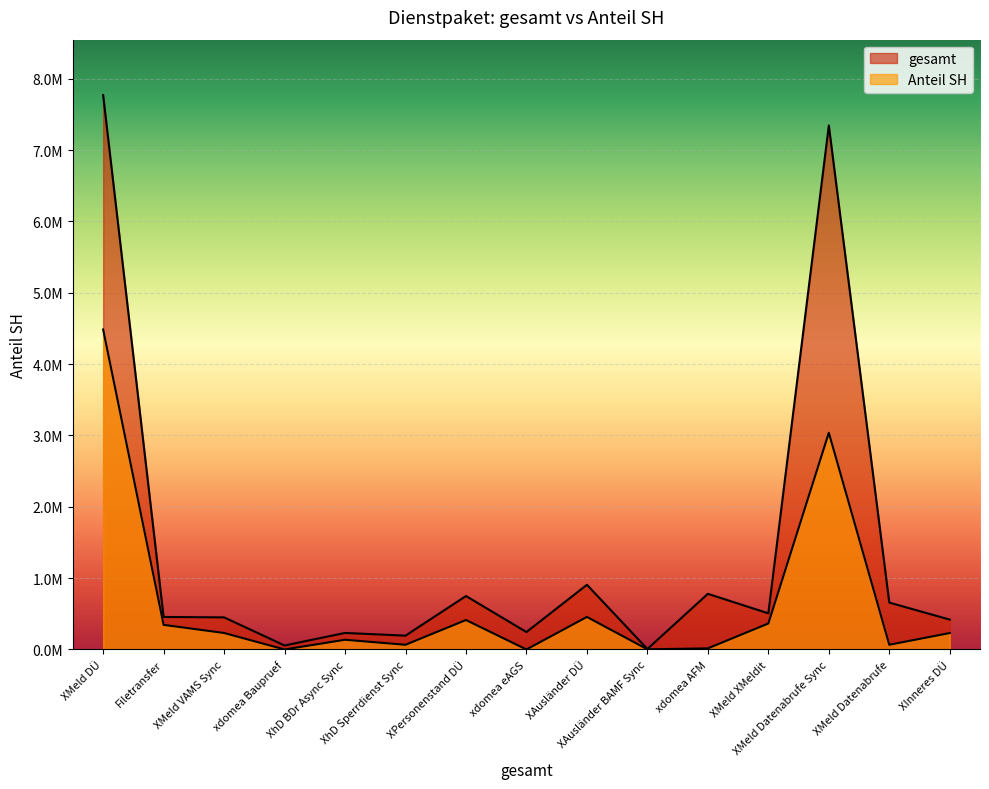

What is the difference between the highest and lowest values at XMeld Datenabrufe Sync?

4306775